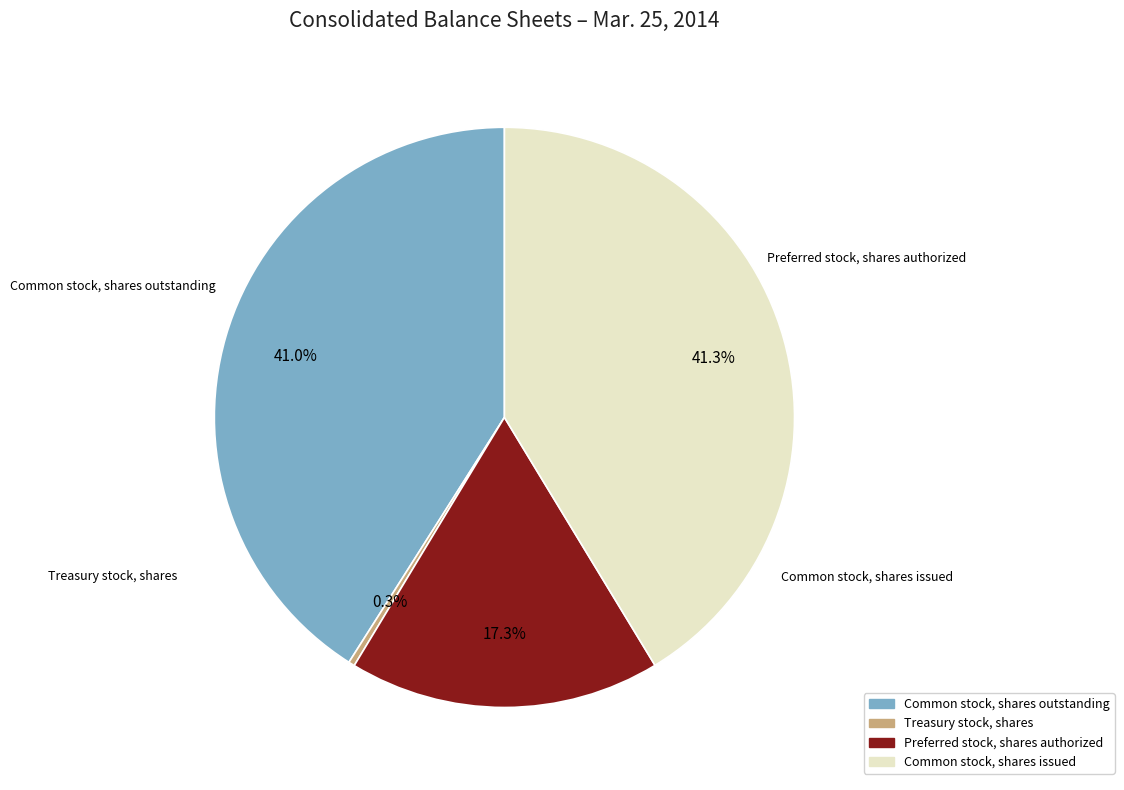

What is the total percentage of Common stock, shares issued and Treasury stock, shares?

41.7%